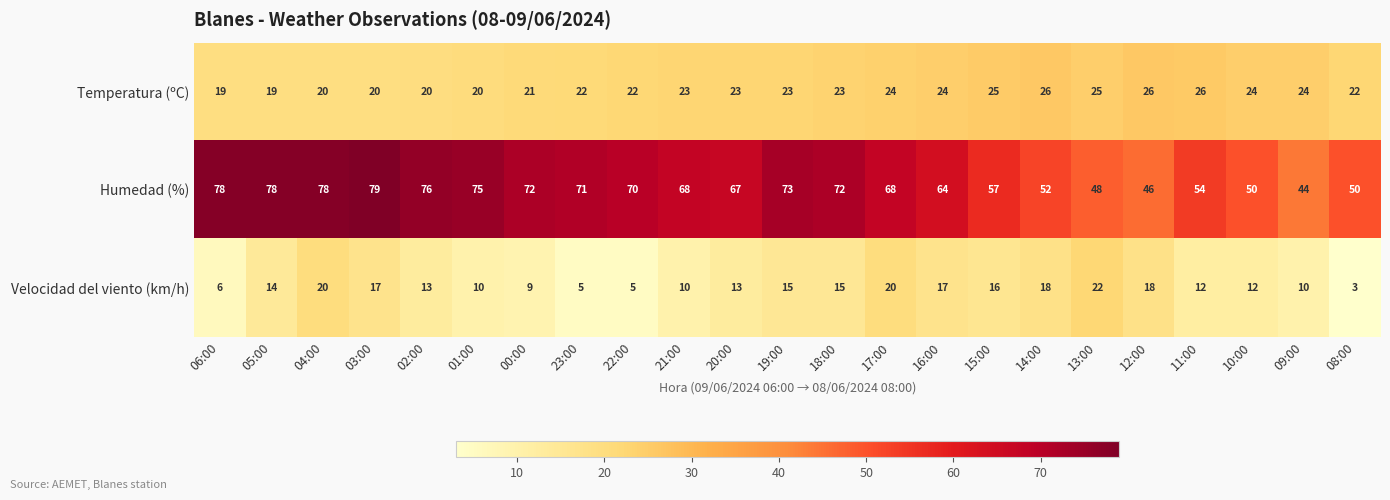

What is the sum of the Humedad (%) values at 10:00 and 20:00?

117